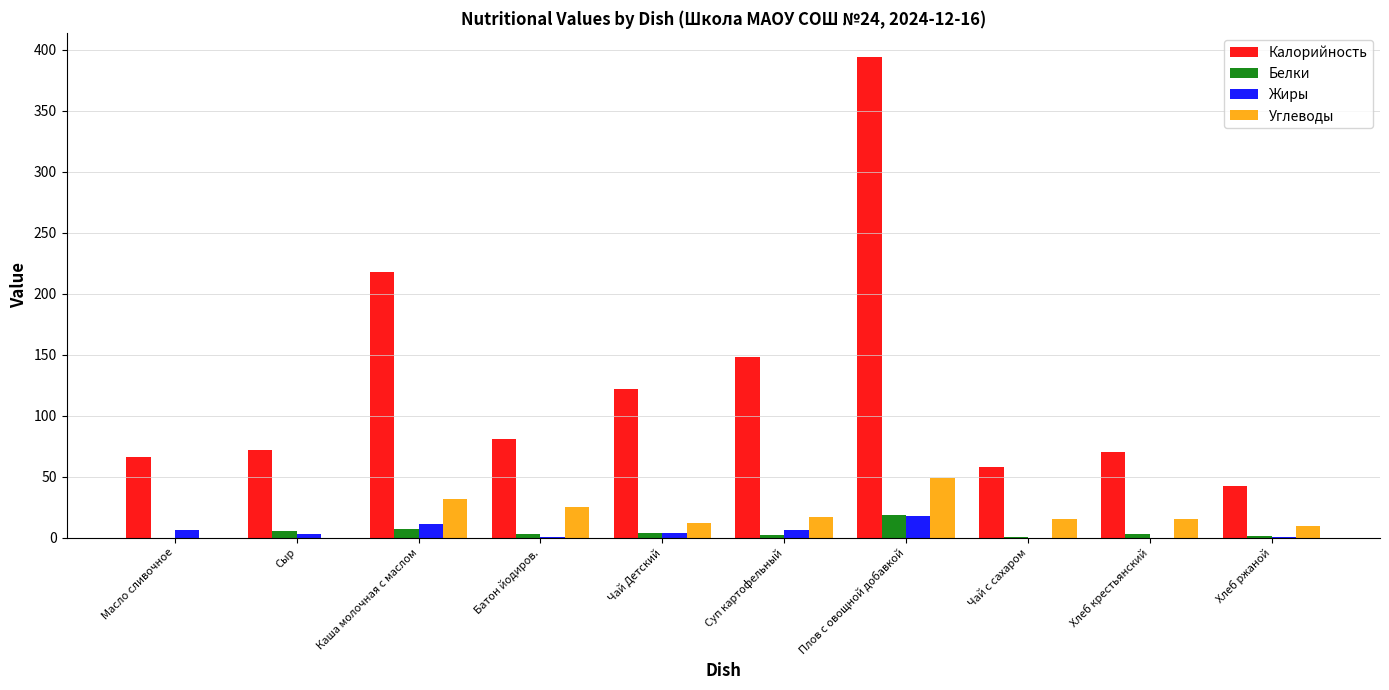

What is the sum of all Белки values?

45.4